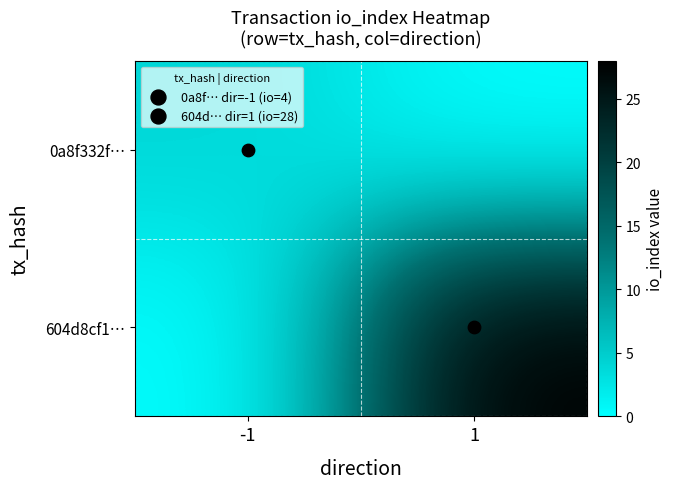

Reading left to right, extract all data points from this chart.

0a8f332f…: -1=4	1=0
604d8cf1…: -1=0	1=28